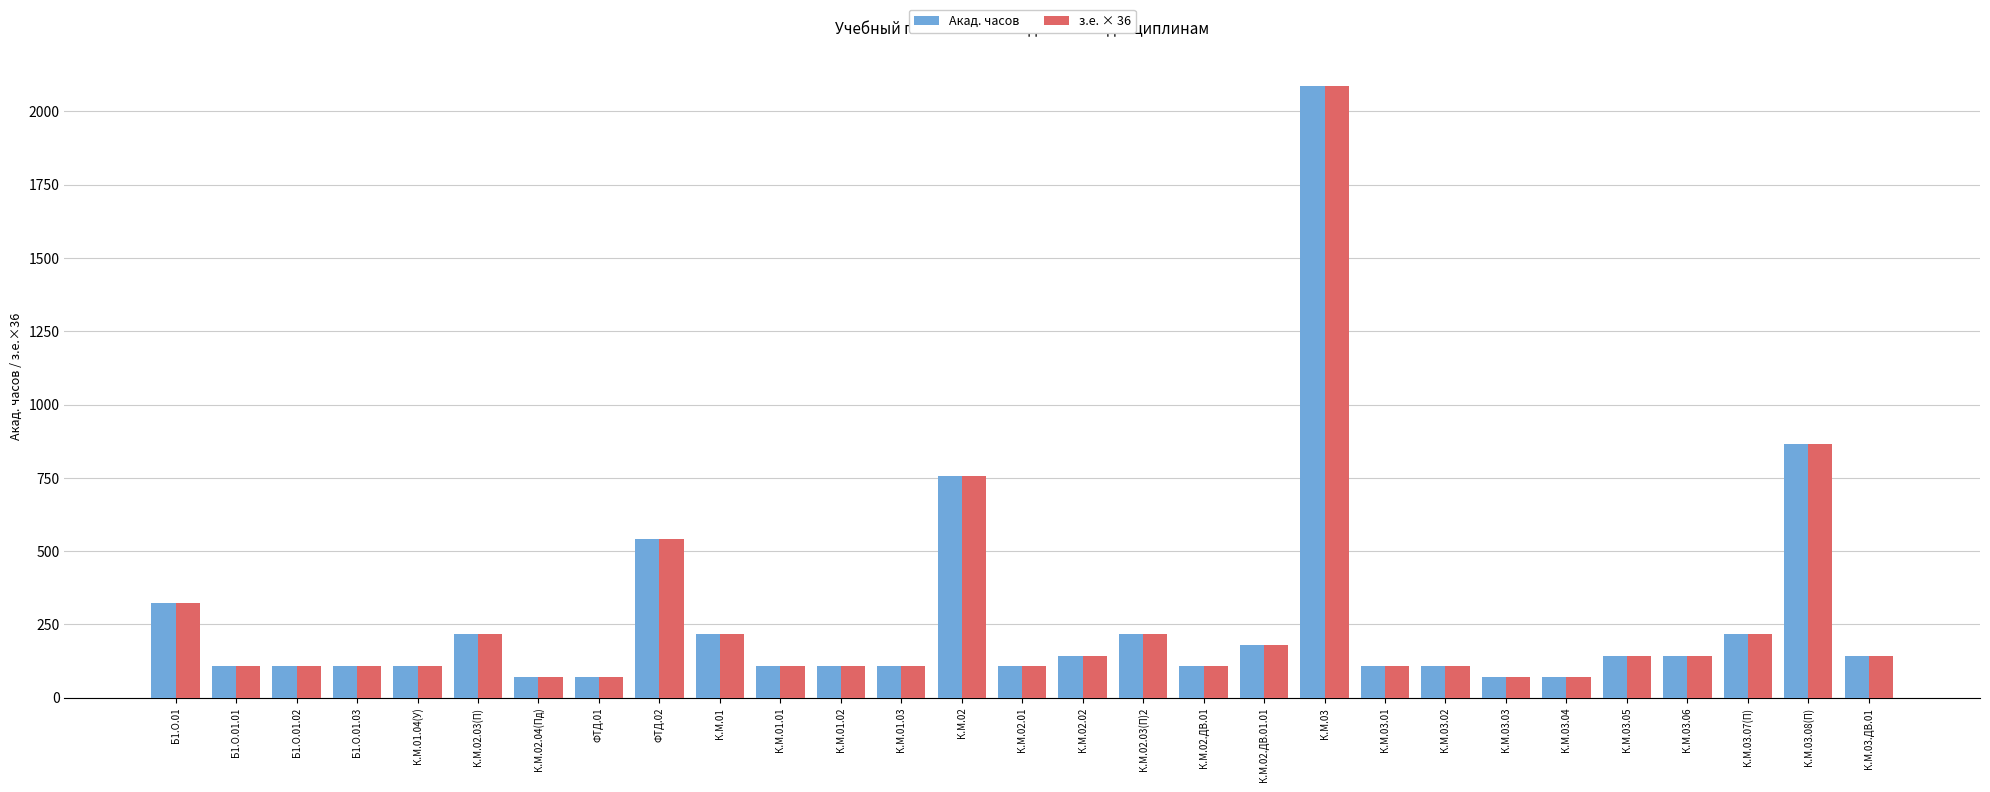

What is the difference between the maximum and minimum values in the з.е. × 36 series?

2016